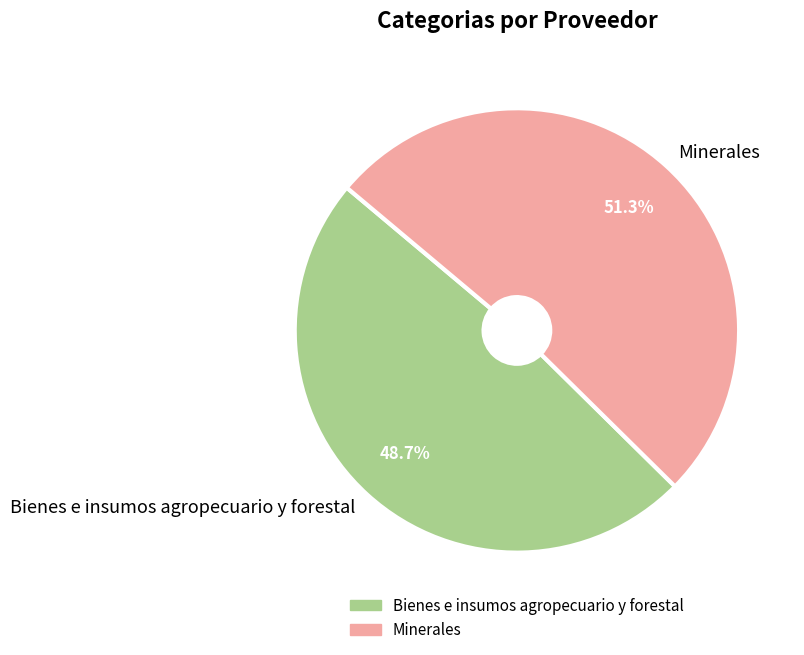

Combined, do Bienes e insumos agropecuario y forestal and Minerales account for over 50%?

Yes